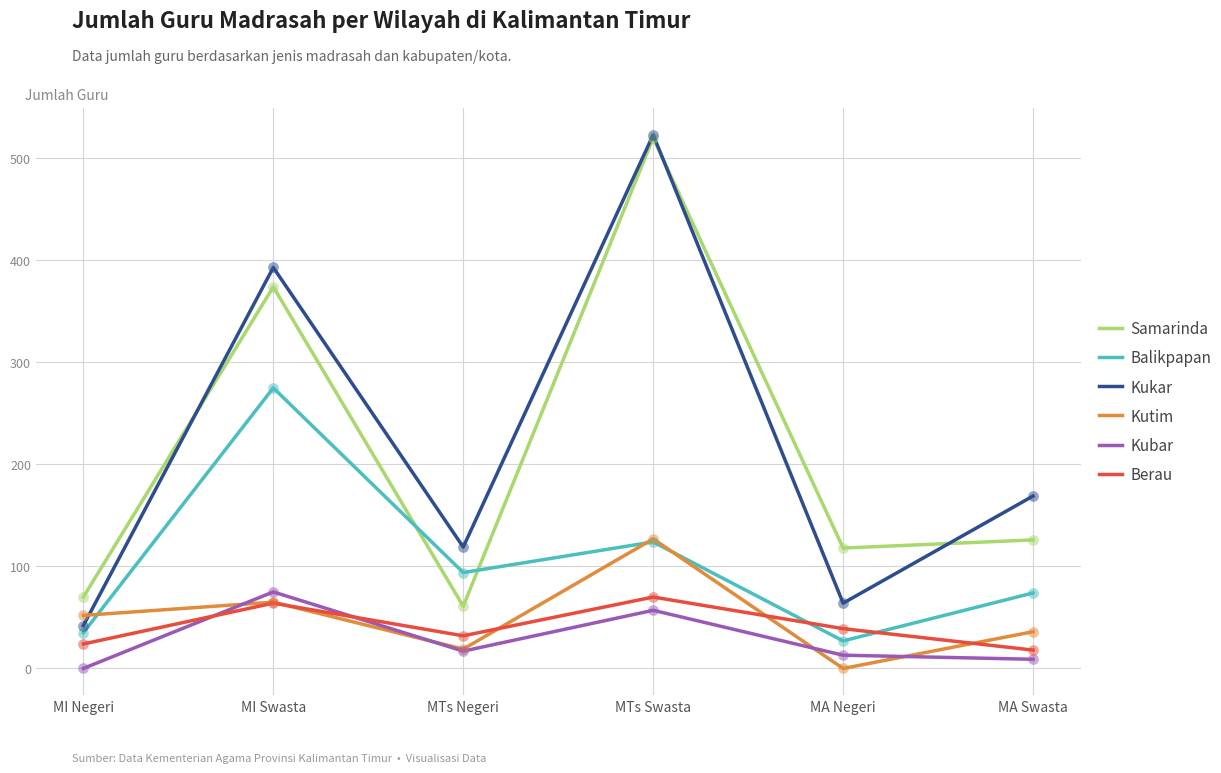

What are all the series names shown in the legend?

Samarinda, Balikpapan, Kukar, Kutim, Kubar, Berau